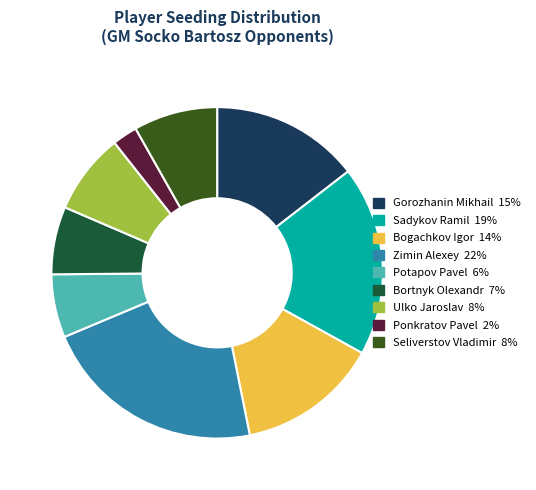

Combined, do Gorozhanin Mikhail and Bogachkov Igor account for over 50%?

No